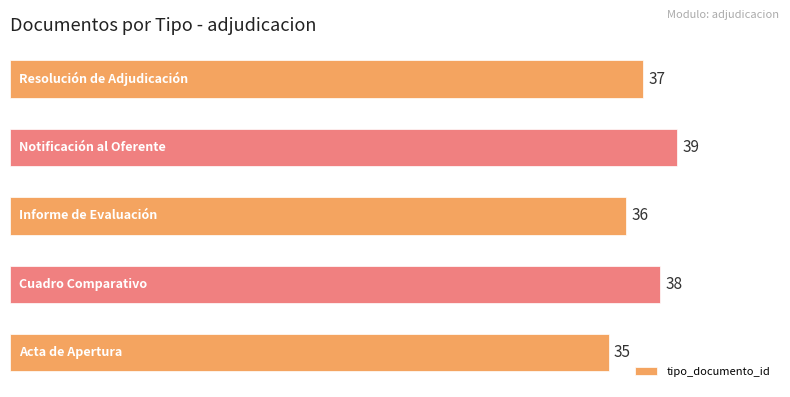

Reading bottom to top, transcribe all the data shown in this chart.

35	38	36	39	37